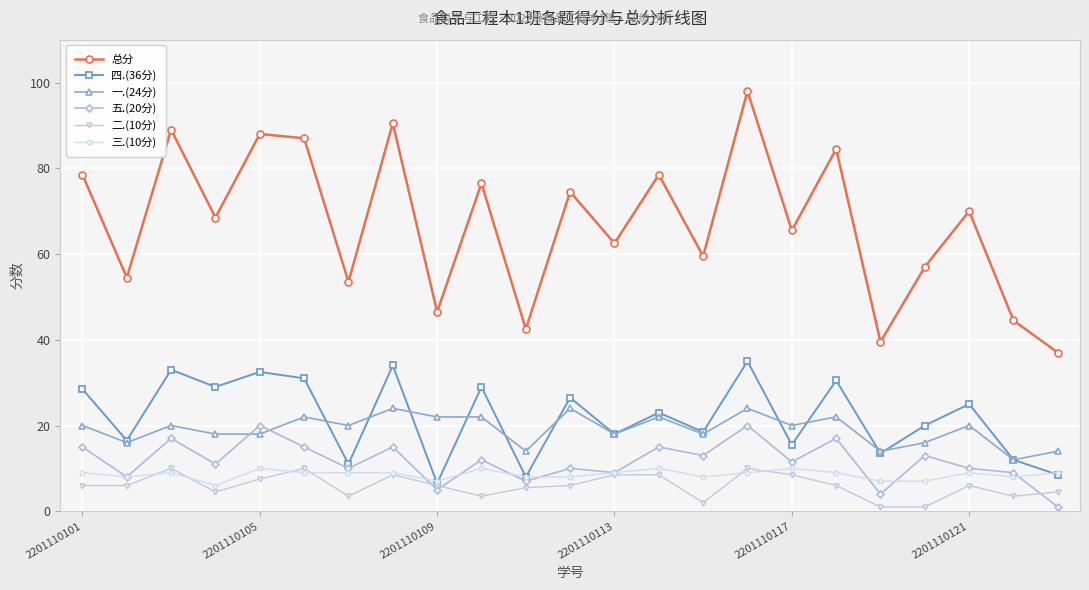

Which series ends up on top after the final intersection of 三.(10分) and 四.(36分)?

三.(10分)